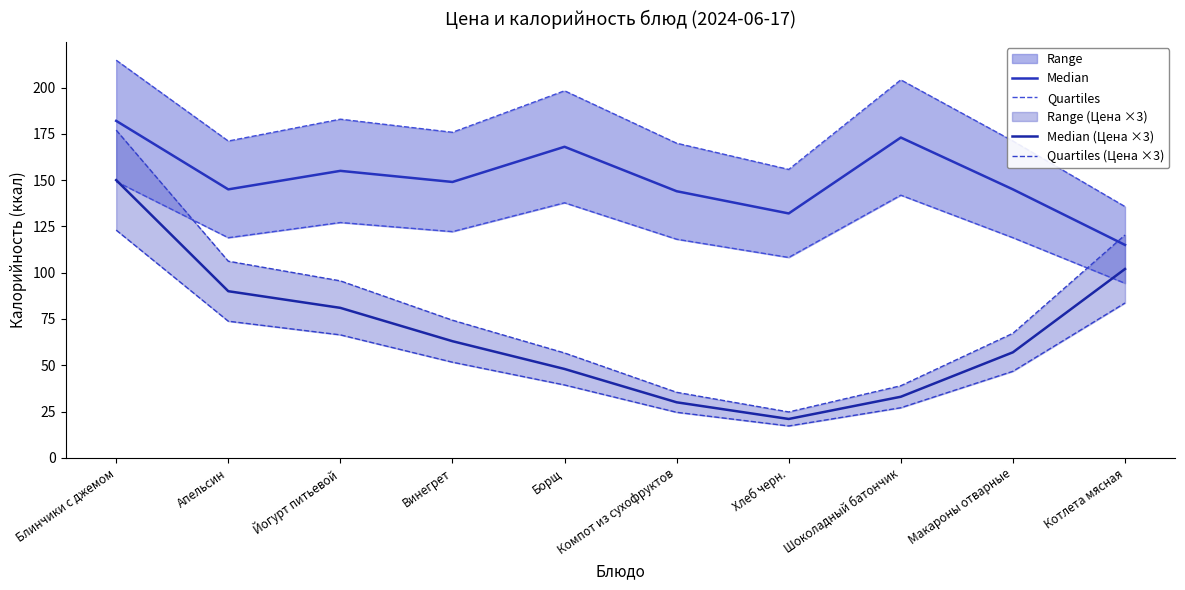

What is the label of the 10th point from the right?

Блинчики с джемом